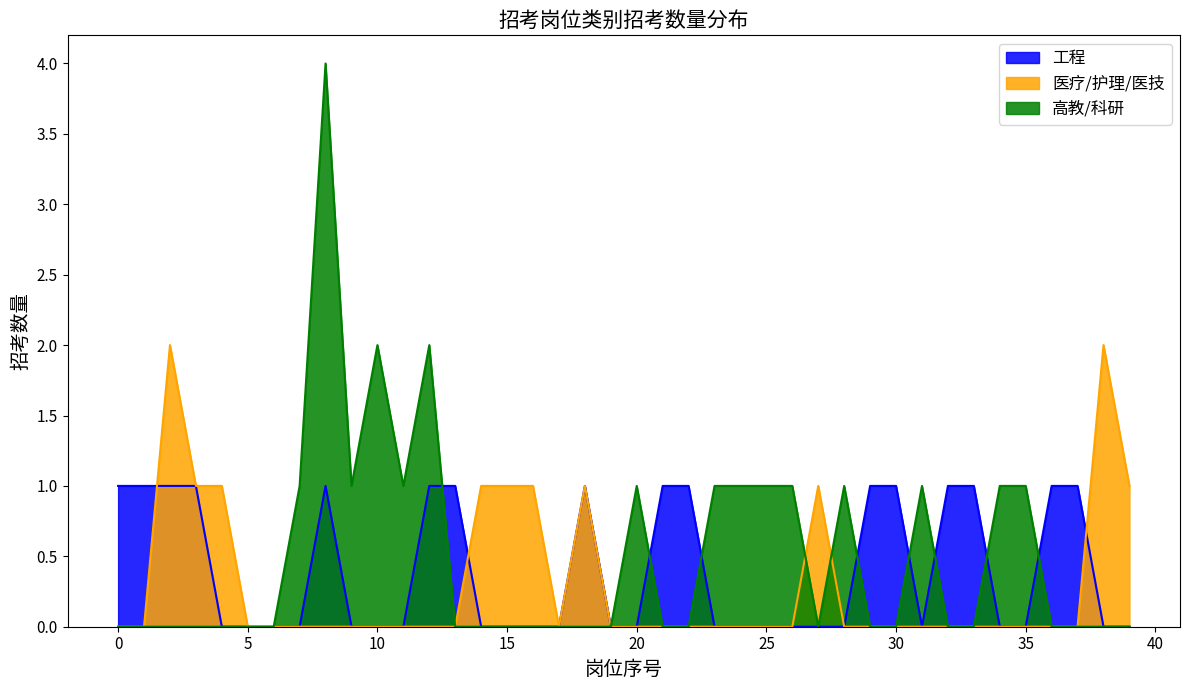

How many distinct data groups are displayed?

3